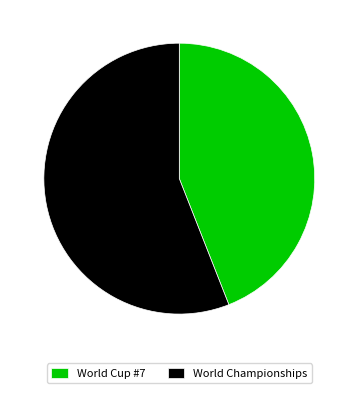

The World Cup #7 slice represents 31% of the pie. True or false?

False